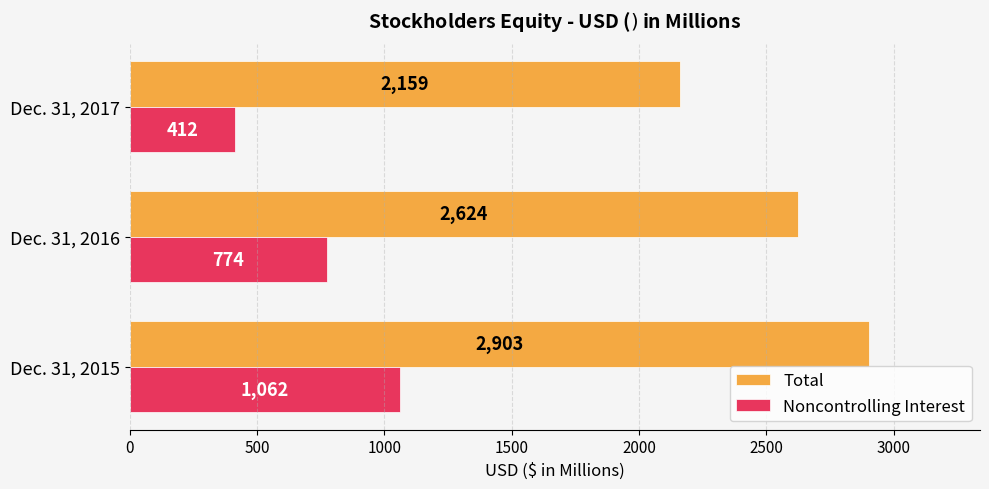

Which series has the largest total across all categories?

Total